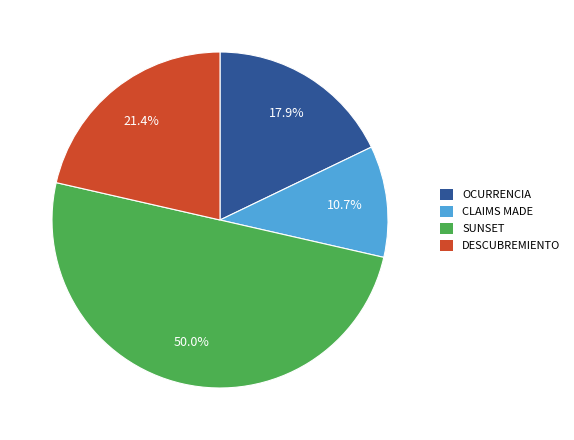

What is the smallest slice in the pie chart?

CLAIMS MADE